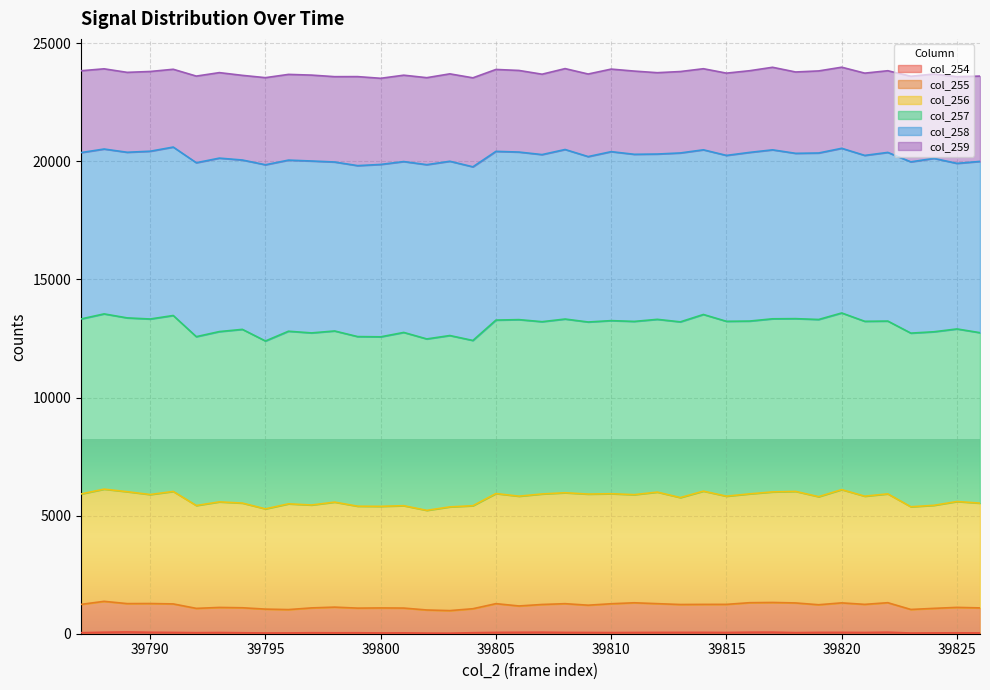

Does the chart display data point markers on the line(s)?

No